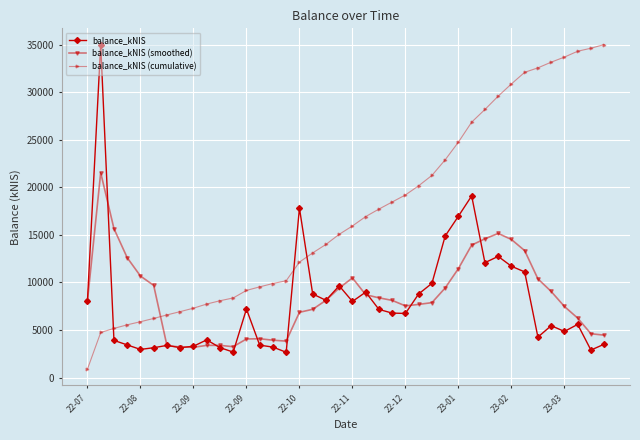

What is the sum of all balance_kNIS values?

318264.8